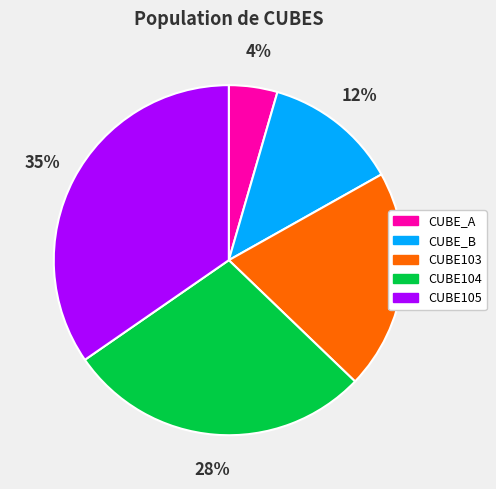

How many slices are in this pie chart?

5